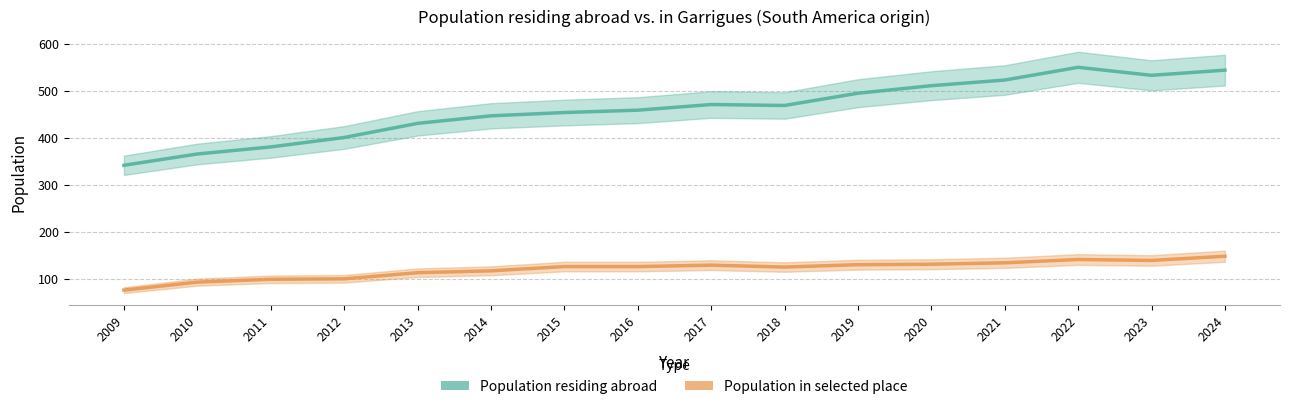

At 2014, list the series in order from largest to smallest.

Population residing abroad, Population in selected place